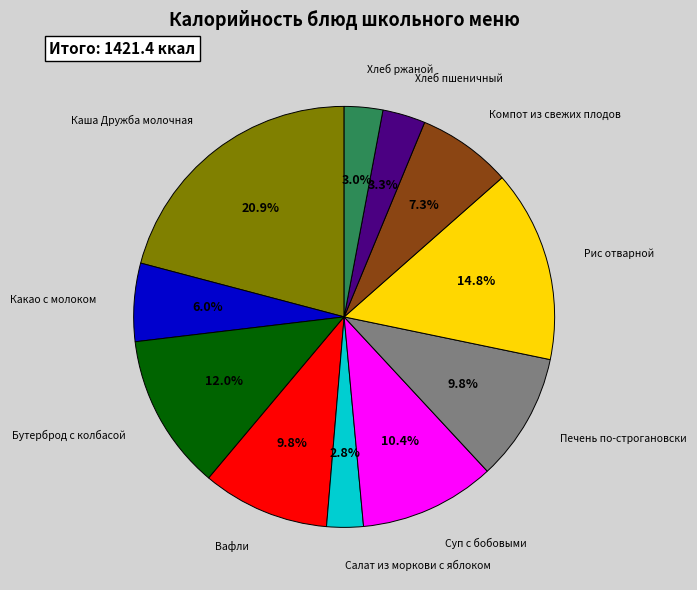

Is there any slice that represents more than half of the pie?

No